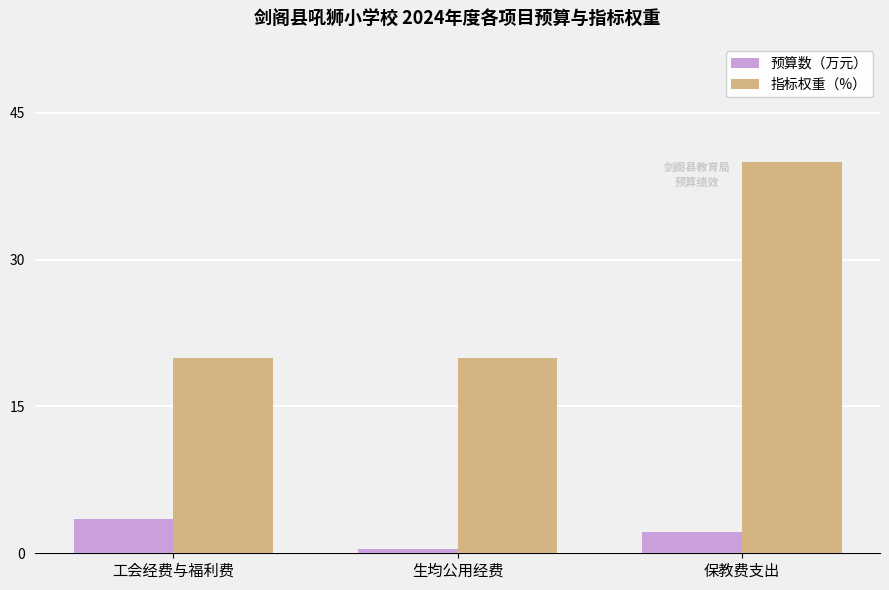

Read the 预算数（万元） value at 工会经费与福利费.

3.5